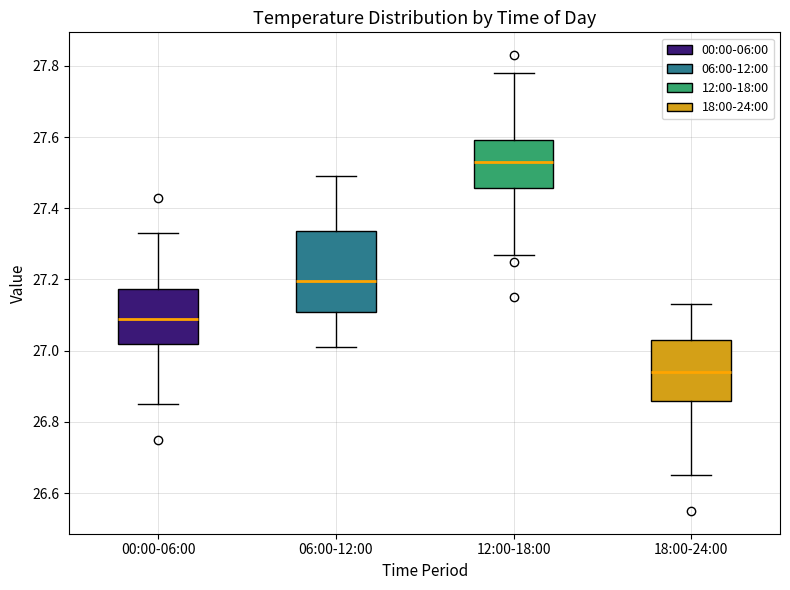

Comparing the boxes themselves (not the whiskers), which one is the tallest?

06:00-12:00